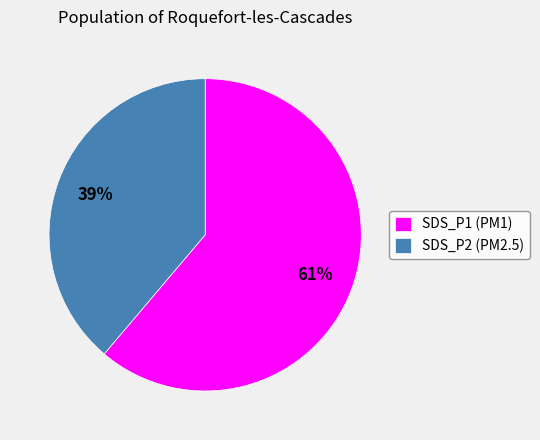

What is the ratio of the value at SDS_P1 to the value at SDS_P2?

1.6